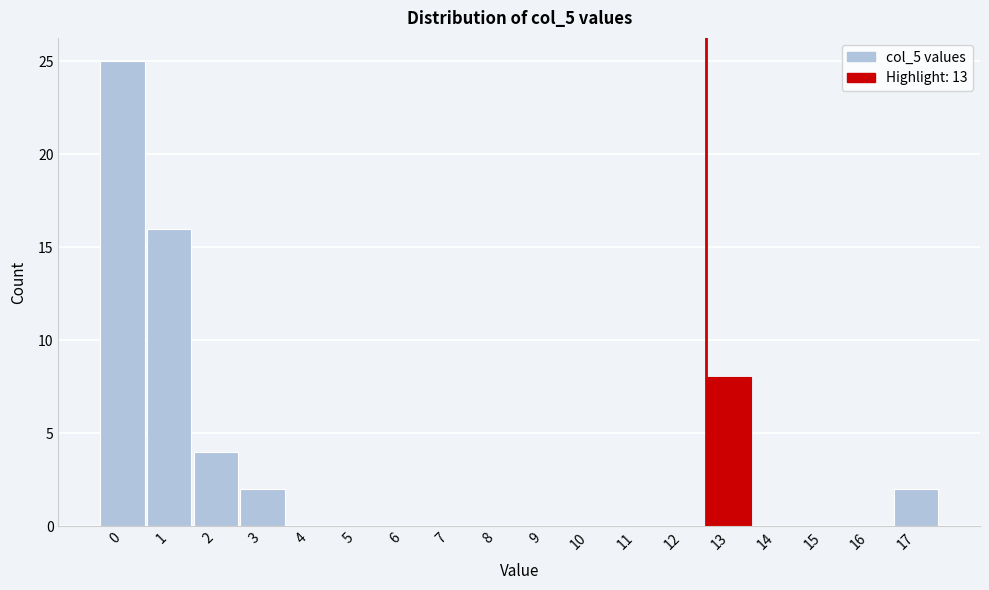

Reading right to left, transcribe all the data shown in this chart.

17=2	16=0	15=0	14=0	13=8	12=0	11=0	10=0	9=0	8=0	7=0	6=0	5=0	4=0	3=2	2=4	1=16	0=25